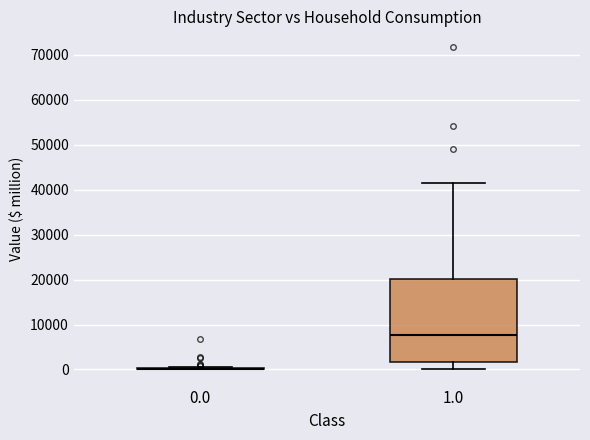

Reading left to right, transcribe this box plot: for each box, give where its median line is, the range the box spans, and where its two whiskers end, as read against the y-axis. The values are not printed on the chart, so give them approximately, as read against the axis.

0.0: box collapsed to a line at 0, whiskers 0 to 1000
1.0: median 8000, box 2000 to 20000, whiskers 0 to 41000